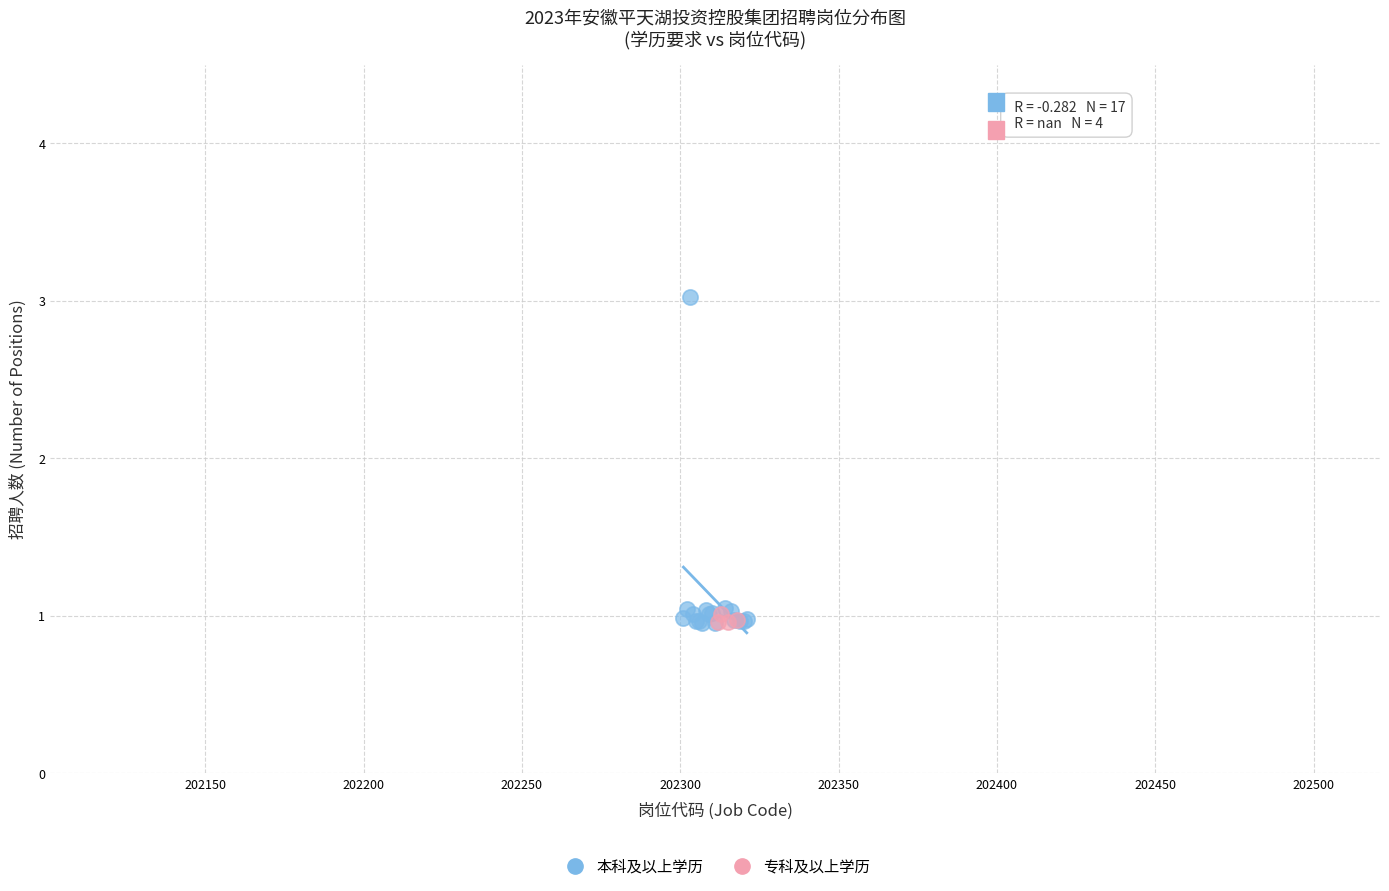

Which series has the largest Y range (max minus min)?

本科及以上学历